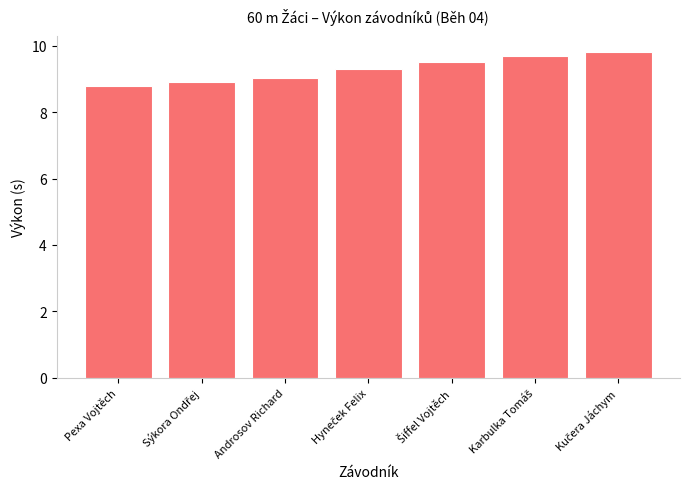

How many distinct data groups are displayed?

1